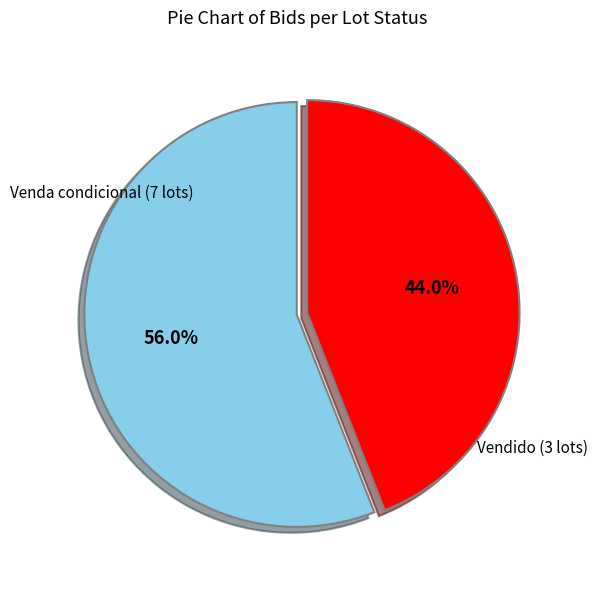

Is there any slice that represents more than half of the pie?

Yes